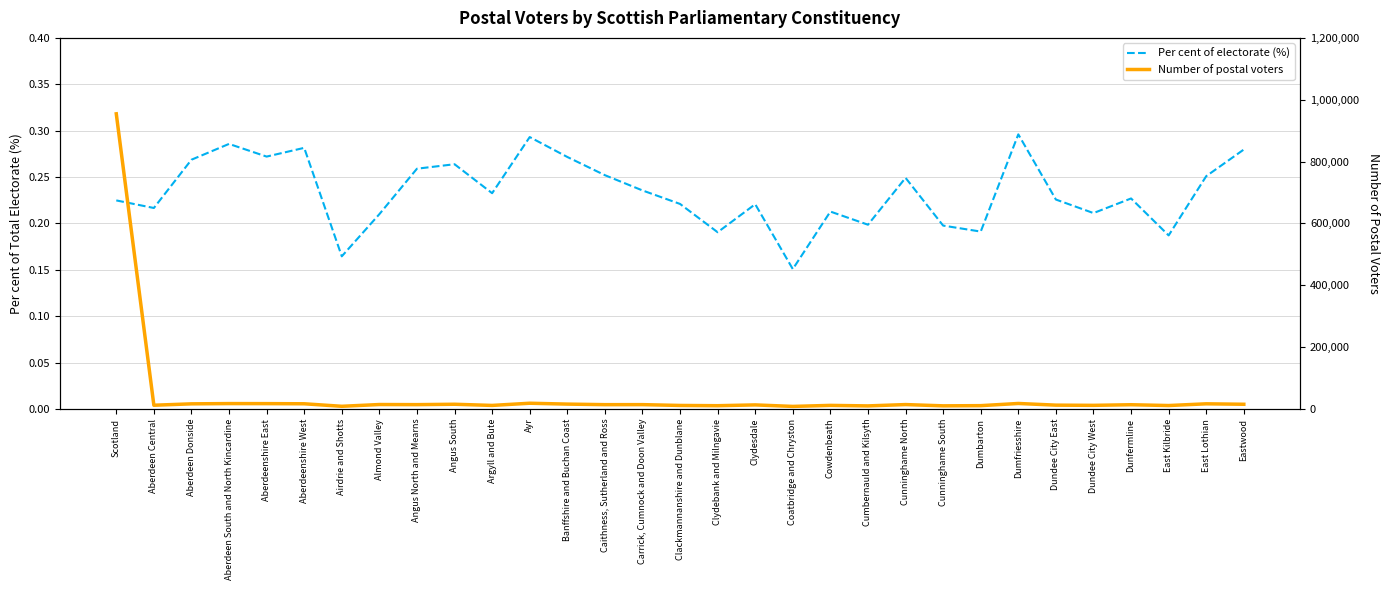

What is the highest value of the Per cent of electorate (%) series?

0.3